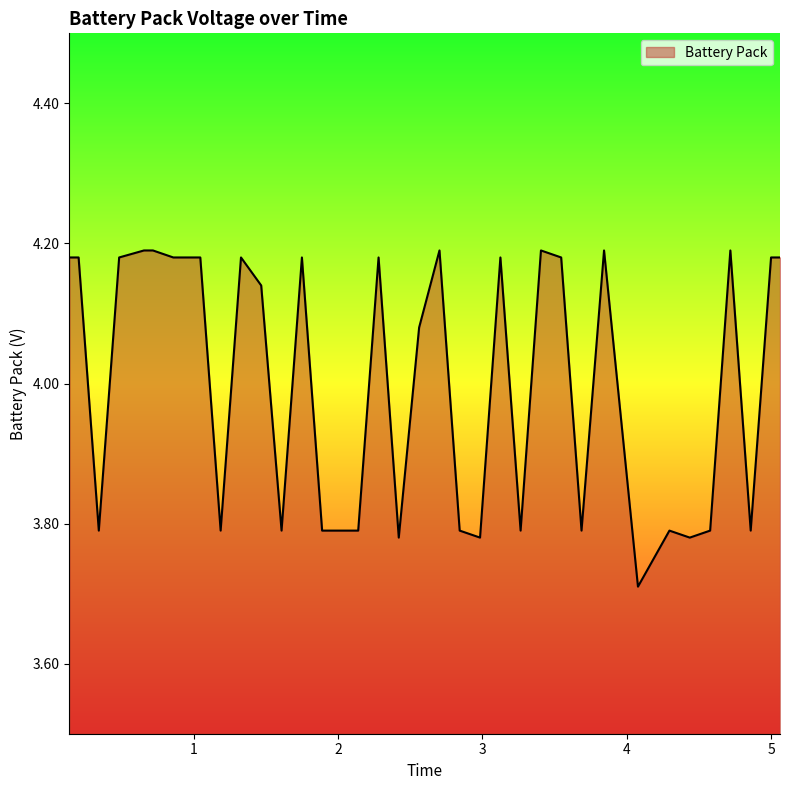

What is the difference between the maximum and minimum values?

0.5